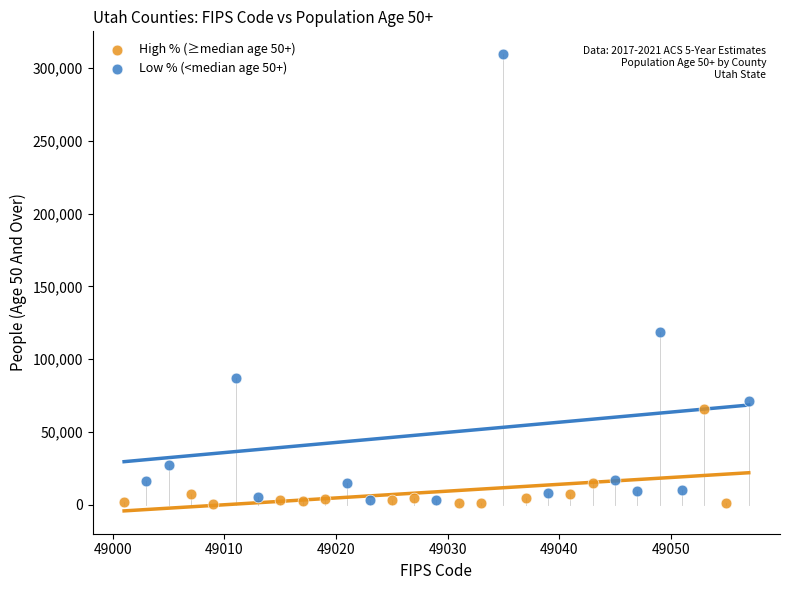

Which series has the largest Y range (max minus min)?

Low % (<median age 50+)